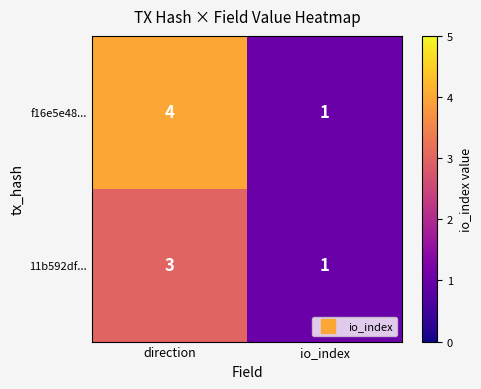

What is the greatest value displayed?

4